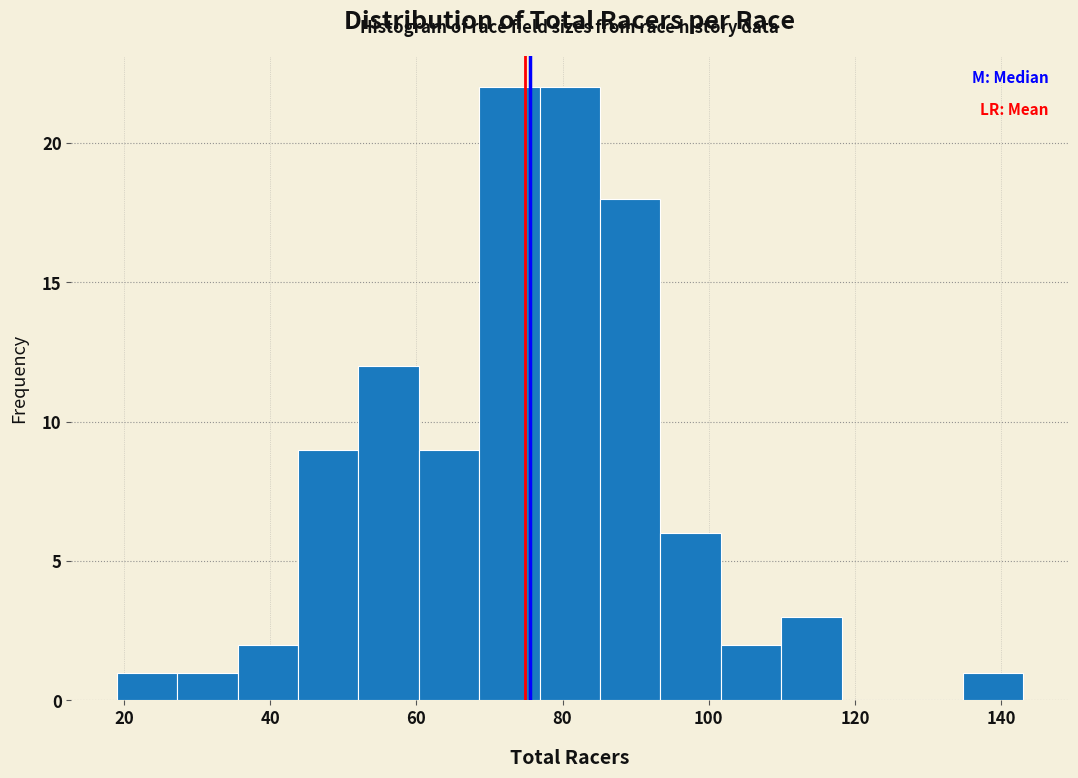

How tall is the bar that spans 36 to 44 on the x-axis? Neither the bar edges nor the heights are printed on the chart, so give them approximately, as read against the axes.

2